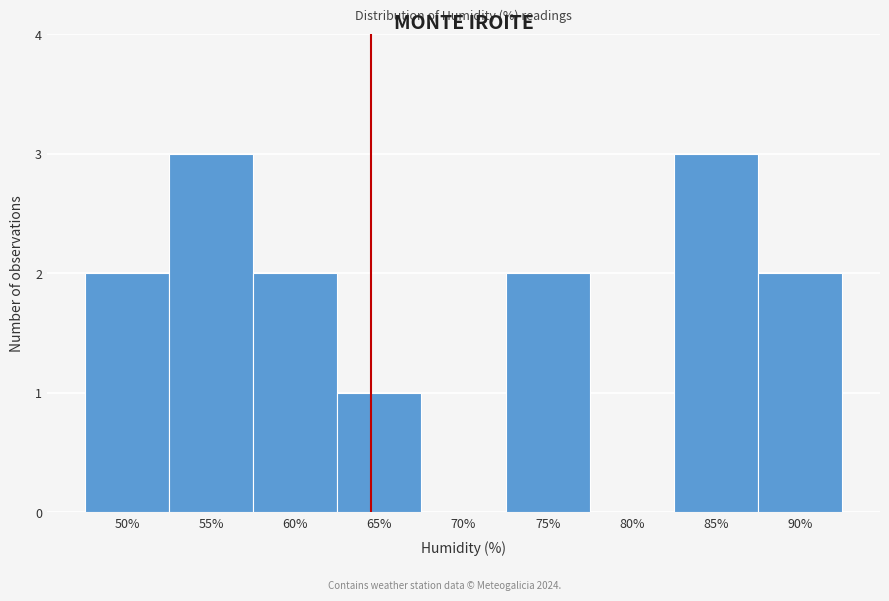

Reading left to right, what are all the values shown in this chart?

50%=2	55%=3	60%=2	65%=1	70%=0	75%=2	80%=0	85%=3	90%=2